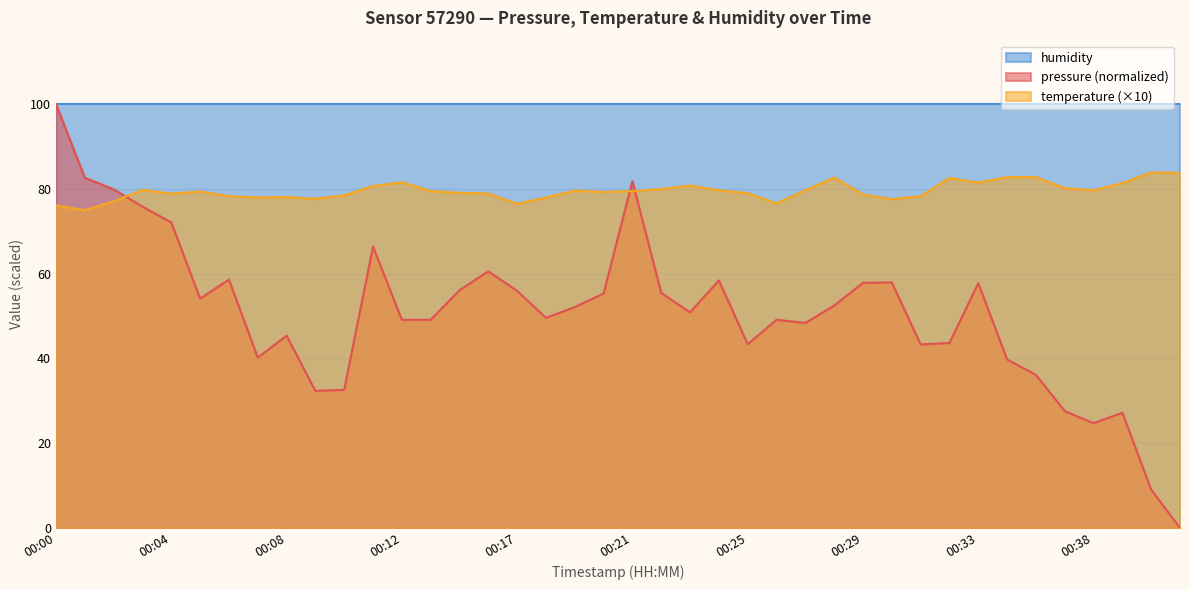

List the labels in order of value, largest first.

00:40, 00:41, 00:34, 00:36, 00:28, 00:32, 00:12, 00:33, 00:39, 00:23, 00:11, 00:37, 00:22, 00:03, 00:24, 00:27, 00:38, 00:19, 00:13, 00:21, 00:05, 00:20, 00:15, 00:25, 00:04, 00:16, 00:29, 00:10, 00:06, 00:31, 00:08, 00:07, 00:18, 00:09, 00:30, 00:02, 00:26, 00:17, 00:00, 00:01